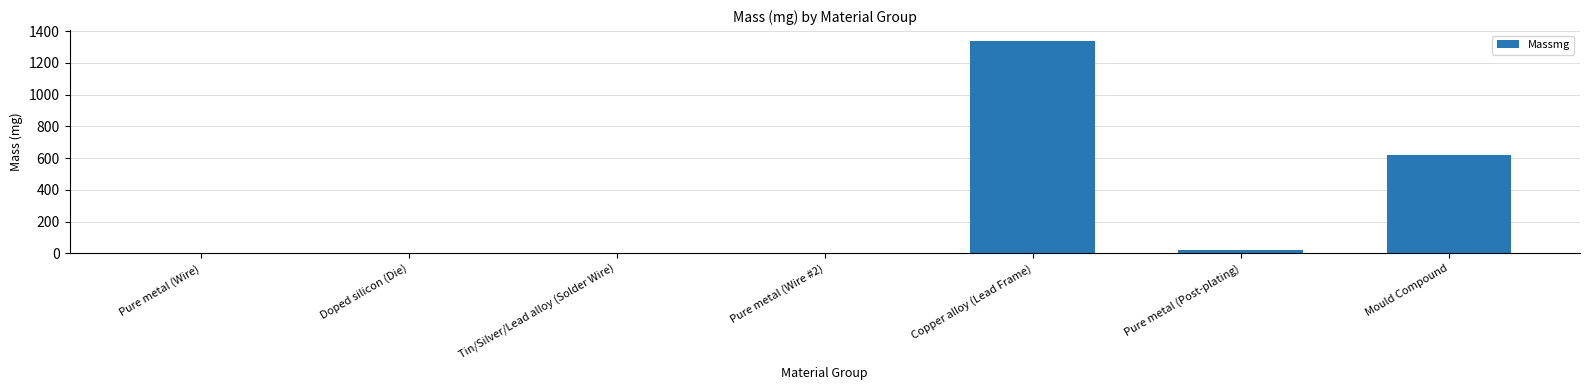

Which label corresponds to the largest value in the chart?

Copper alloy (Lead Frame)